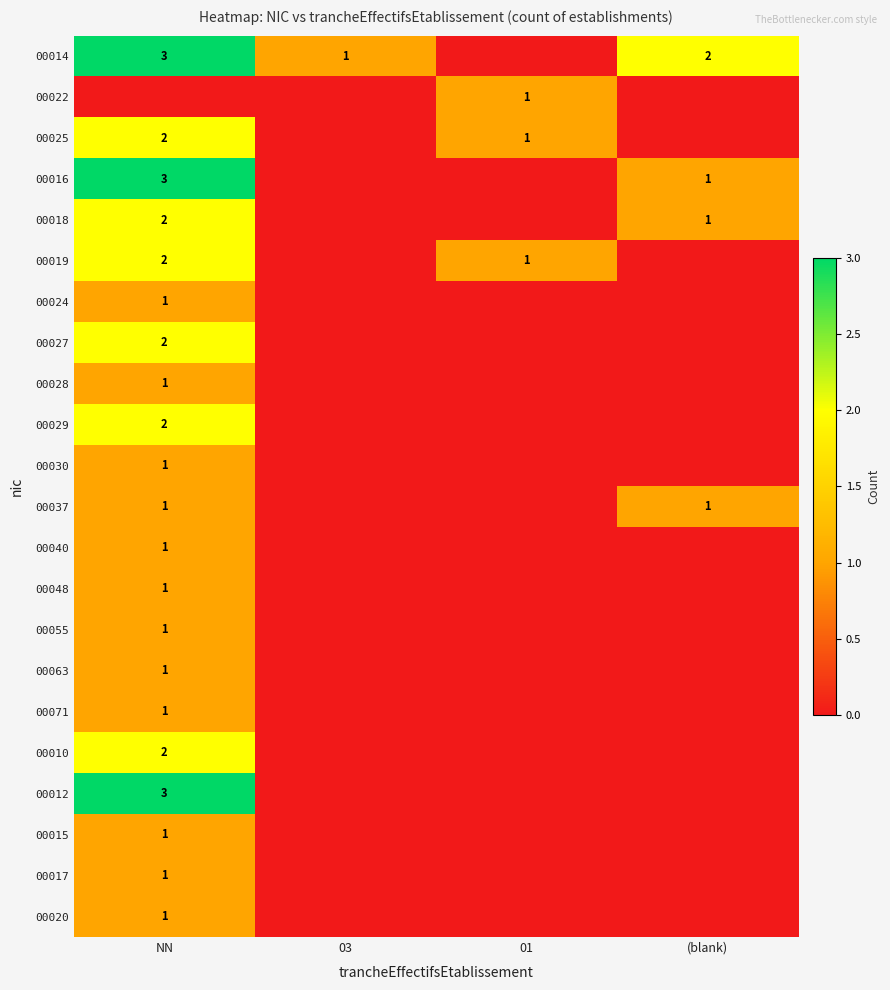

The value of 00016 at NN is 3. True or false?

True